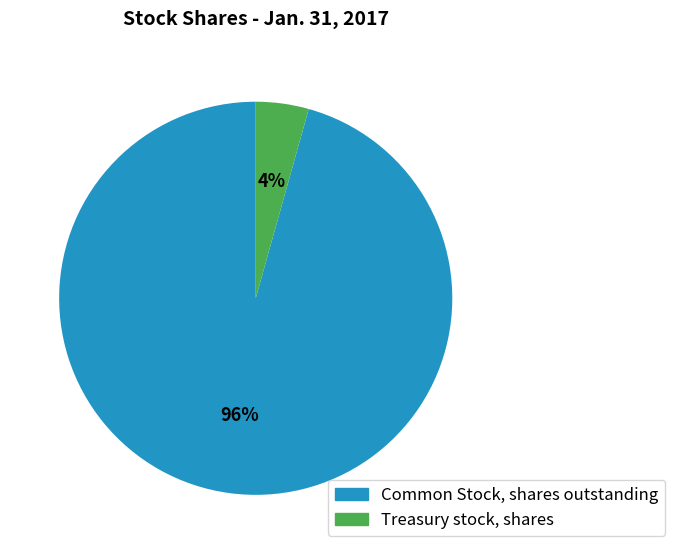

To the nearest percent, what is the combined percentage of Common Stock, shares outstanding and Treasury stock, shares?

100%